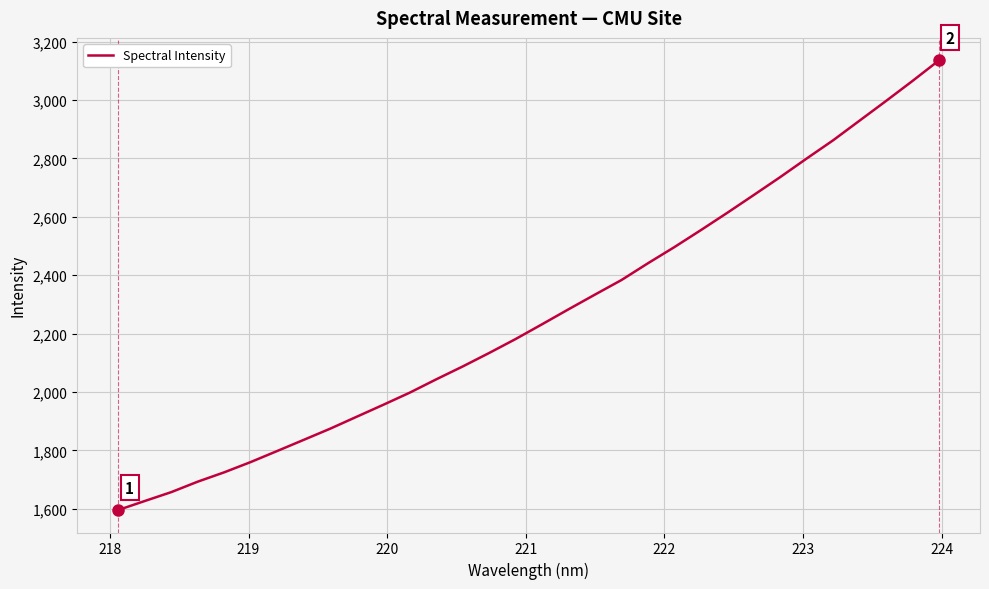

What is the average value?

2262.9